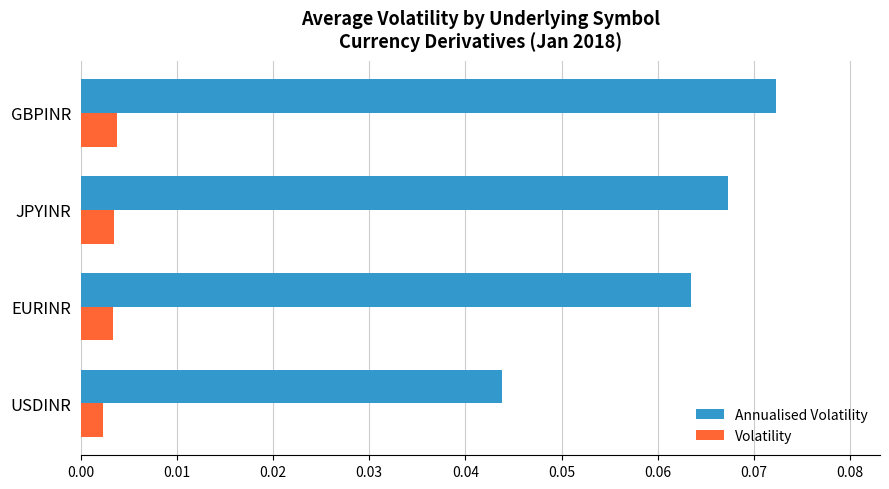

Which series has the widest spread of values?

Annualised Volatility